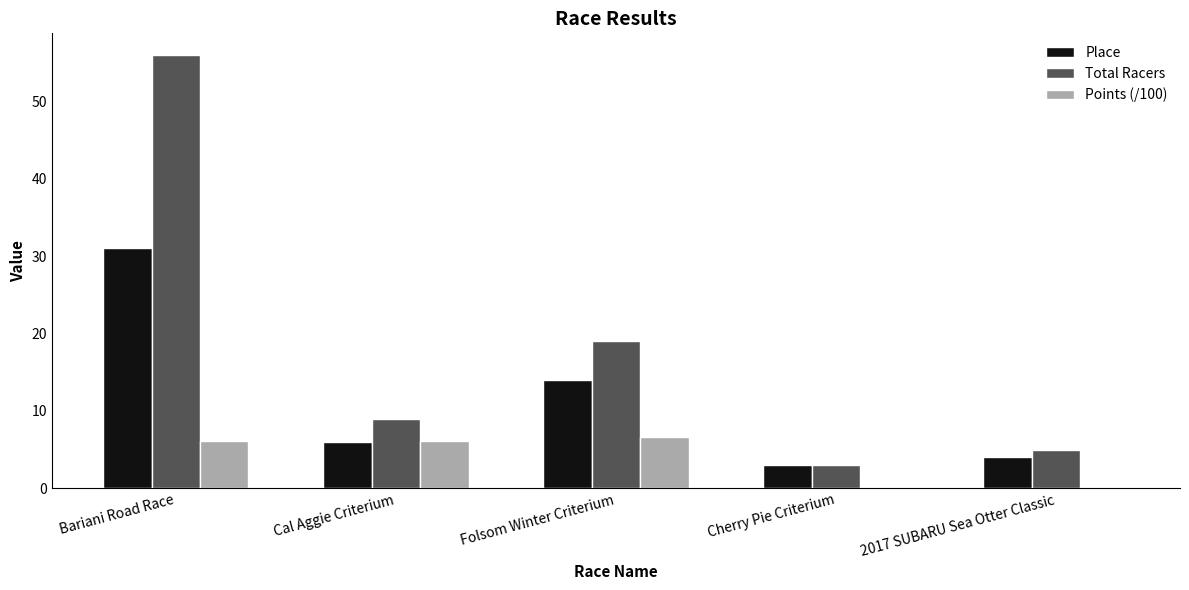

Between Cal Aggie Criterium and Folsom Winter Criterium, which series saw the biggest shift?

Total Racers